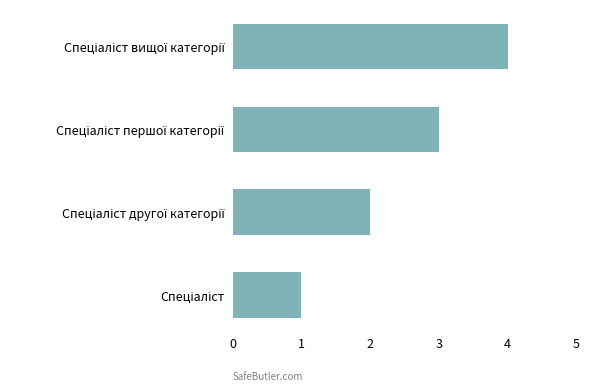

What is the sum of all values?

10